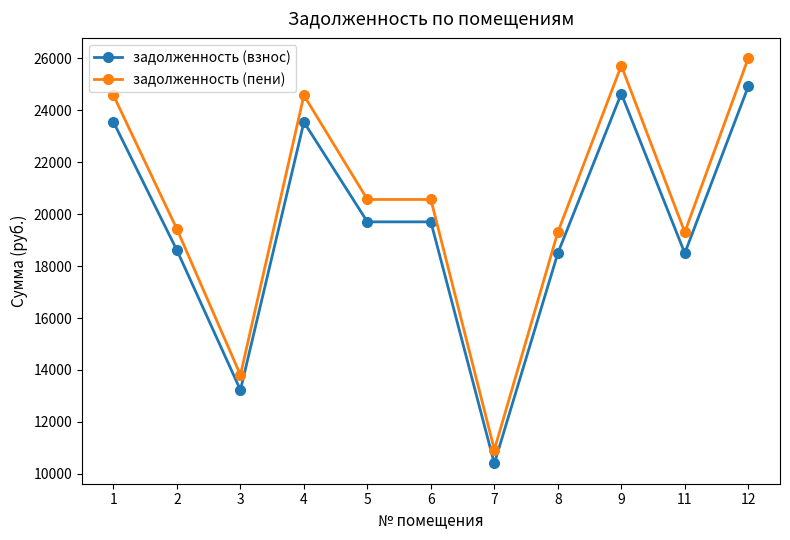

List the series in order of their overall mean, highest first.

задолженность (пени), задолженность (взнос)